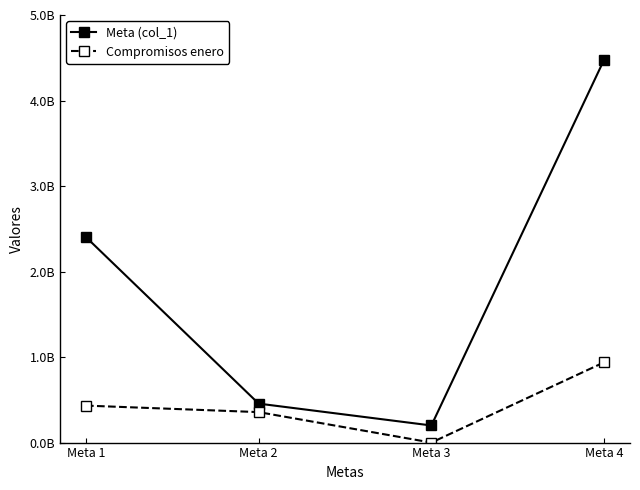

Does the chart have visible grid lines?

No